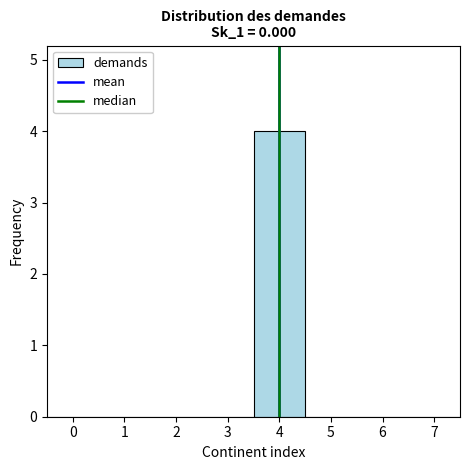

Reading left to right, list every bar in this chart as the range it spans on the x-axis followed by its height. The values are not printed on the chart, so give them approximately, as read against the axis.

-0.5 to 0.5: 0
0.5 to 1.5: 0
1.5 to 2.5: 0
2.5 to 3.5: 0
3.5 to 4.5: 4
4.5 to 5.5: 0
5.5 to 6.5: 0
6.5 to 7.5: 0